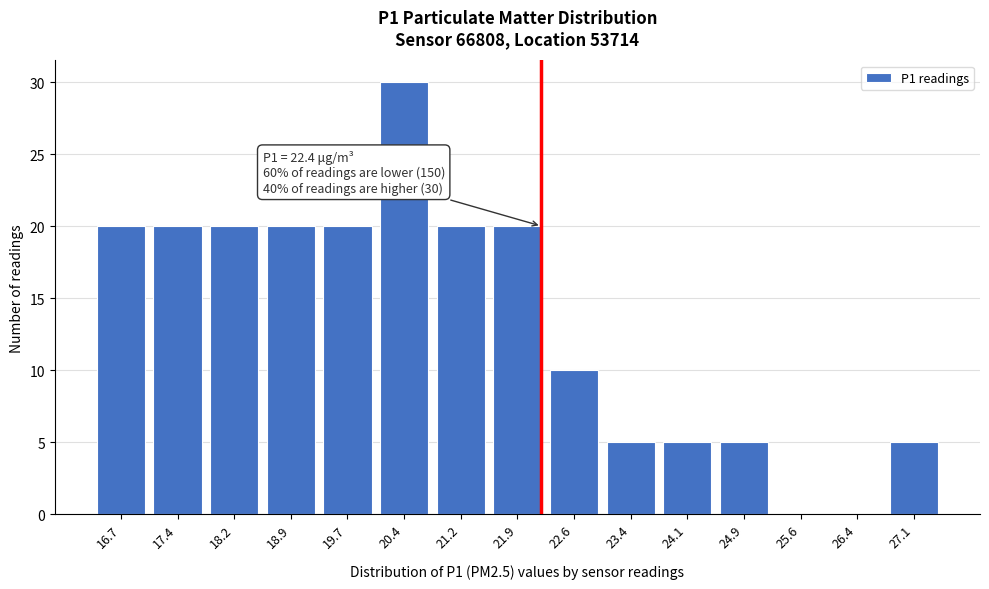

Reading right to left, transcribe all the data shown in this chart.

27.1=5	26.4=0	25.6=0	24.9=5	24.1=5	23.4=5	22.6=10	21.9=20	21.2=20	20.4=30	19.7=20	18.9=20	18.2=20	17.4=20	16.7=20